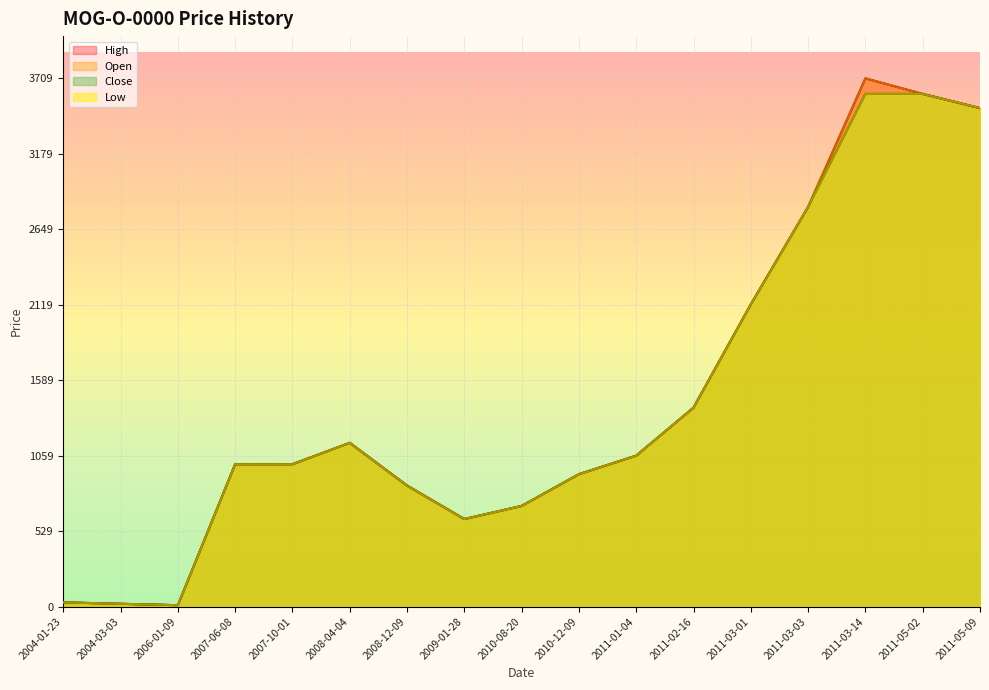

Reading left to right, list all the values displayed in this chart.

High: 30	20	10	1000	1000	1150	850	615	707	930	1060	1397	2122	2806	3709	3600	3500
Open: 30	20	10	1000	1000	1150	850	615	707	930	1060	1397	2122	2806	3709	3600	3500
Low: 30	20	10	1000	1000	1150	850	615	707	930	1060	1397	2122	2806	3600	3600	3500
Close: 30	20	10	1000	1000	1150	850	615	707	930	1060	1397	2122	2806	3600	3600	3500